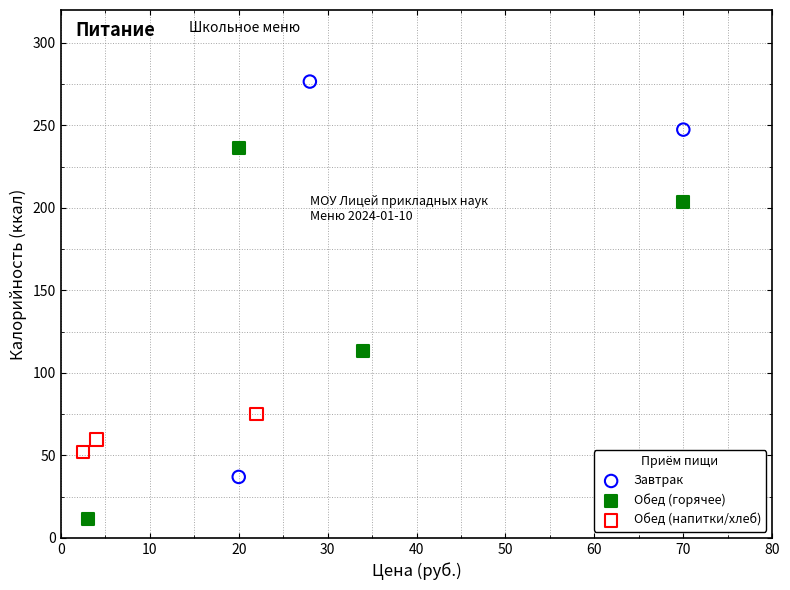

Which series reaches the minimum Y coordinate?

Обед (горячее)